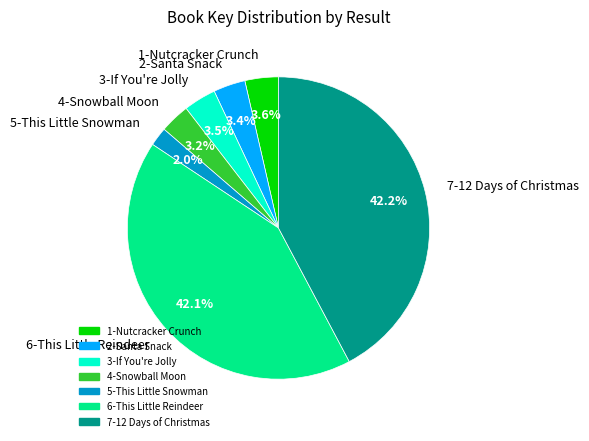

Does 6-This Little Reindeer account for over 50% of the chart?

No